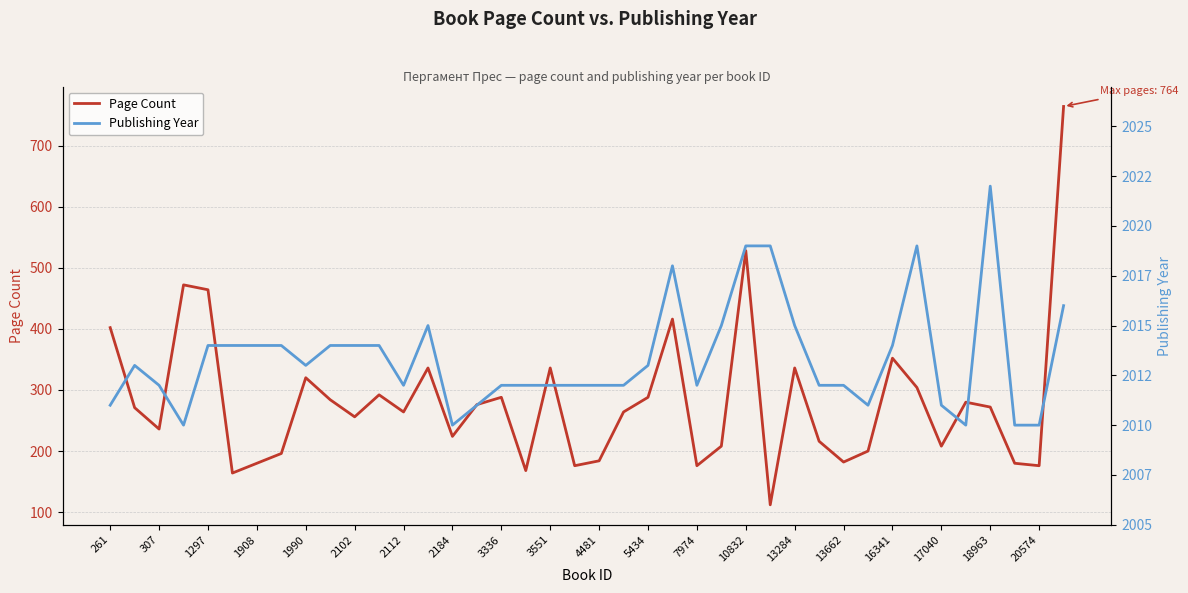

Is it true that Page Count equals 208 at 17040?

True